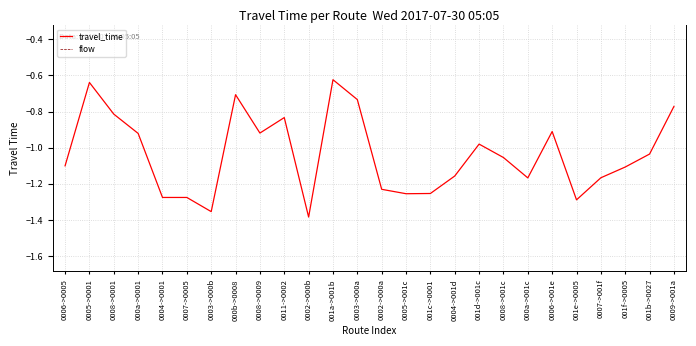

Reading left to right, list all the values displayed in this chart.

travel_time: 0006->0005=-1.1	0005->0001=-0.6	0008->0001=-0.8	000a->0001=-0.9	0004->0001=-1.3	0007->0005=-1.3	0003->000b=-1.4	000b->0008=-0.7	0008->0009=-0.9	0011->0002=-0.8	0002->000b=-1.4	001a->001b=-0.6	0003->000a=-0.7	0002->000a=-1.2	0005->001c=-1.3	001c->0001=-1.3	0004->001d=-1.2	001d->001c=-1.0	0008->001c=-1.1	000a->001c=-1.2	0006->001e=-0.9	001e->0005=-1.3	0007->001f=-1.2	001f->0005=-1.1	001b->0027=-1.0	0009->001a=-0.8
flow: 0006->0005=0.0	0005->0001=0.0	0008->0001=0.0	000a->0001=0.0	0004->0001=0.0	0007->0005=0.0	0003->000b=0.0	000b->0008=0.0	0008->0009=0.0	0011->0002=0.0	0002->000b=0.0	001a->001b=0.0	0003->000a=0.0	0002->000a=0.0	0005->001c=0.0	001c->0001=0.0	0004->001d=0.0	001d->001c=0.0	0008->001c=0.0	000a->001c=0.0	0006->001e=0.0	001e->0005=0.0	0007->001f=0.0	001f->0005=0.0	001b->0027=0.0	0009->001a=0.0